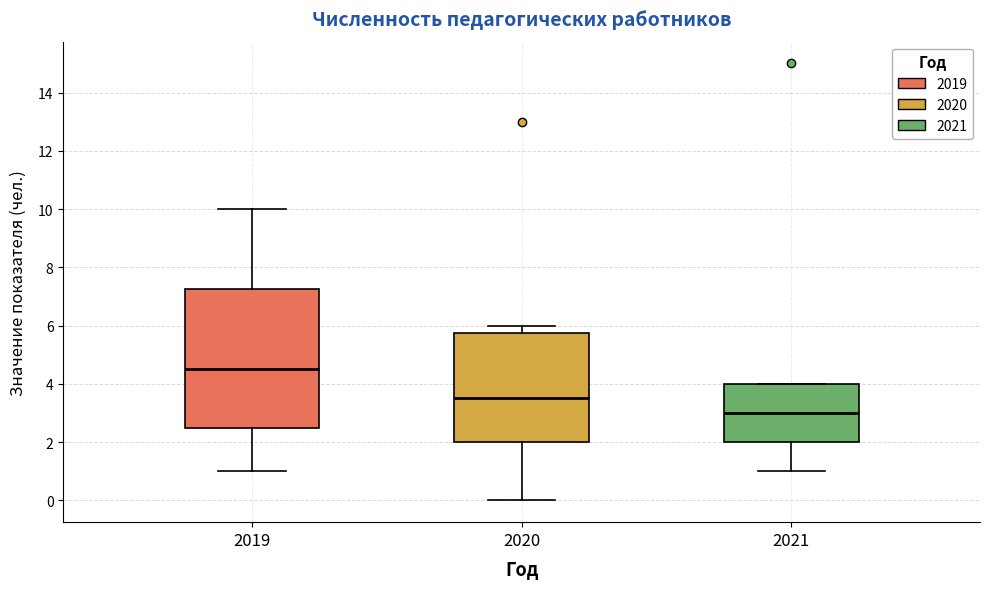

Where does the median line of the box at x = 2020 sit on the y-axis? The values are not printed on the chart, so give them approximately, as read against the axis.

3.6